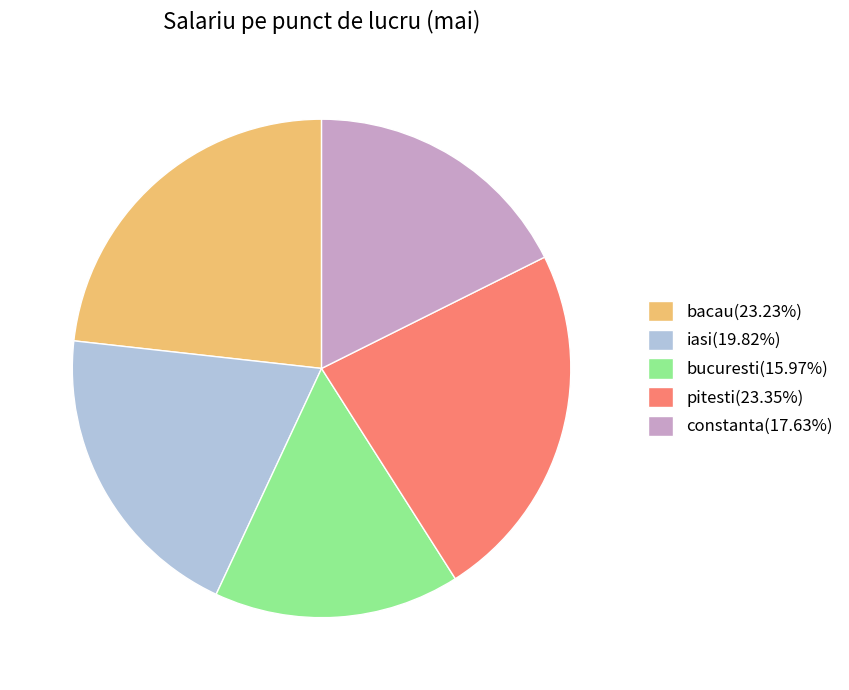

Combined, do pitesti(23.35%) and bacau(23.23%) account for over 50%?

No